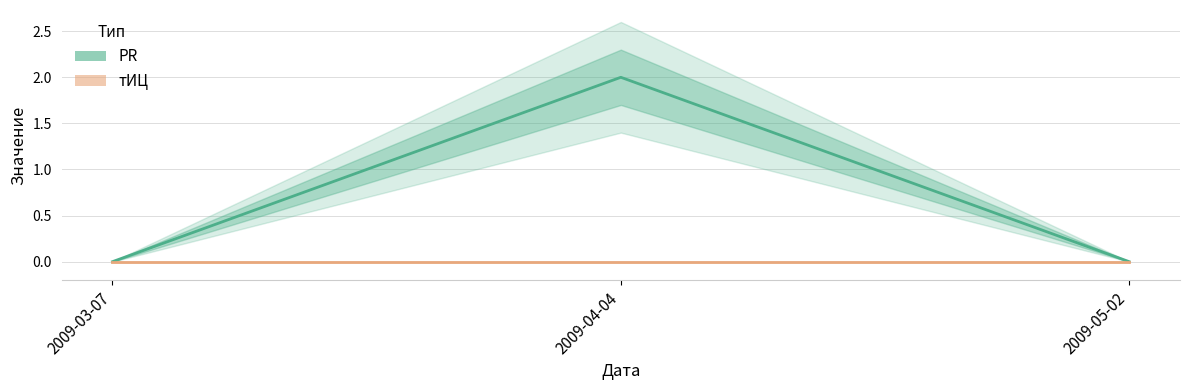

What is the highest value of the PR series?

2